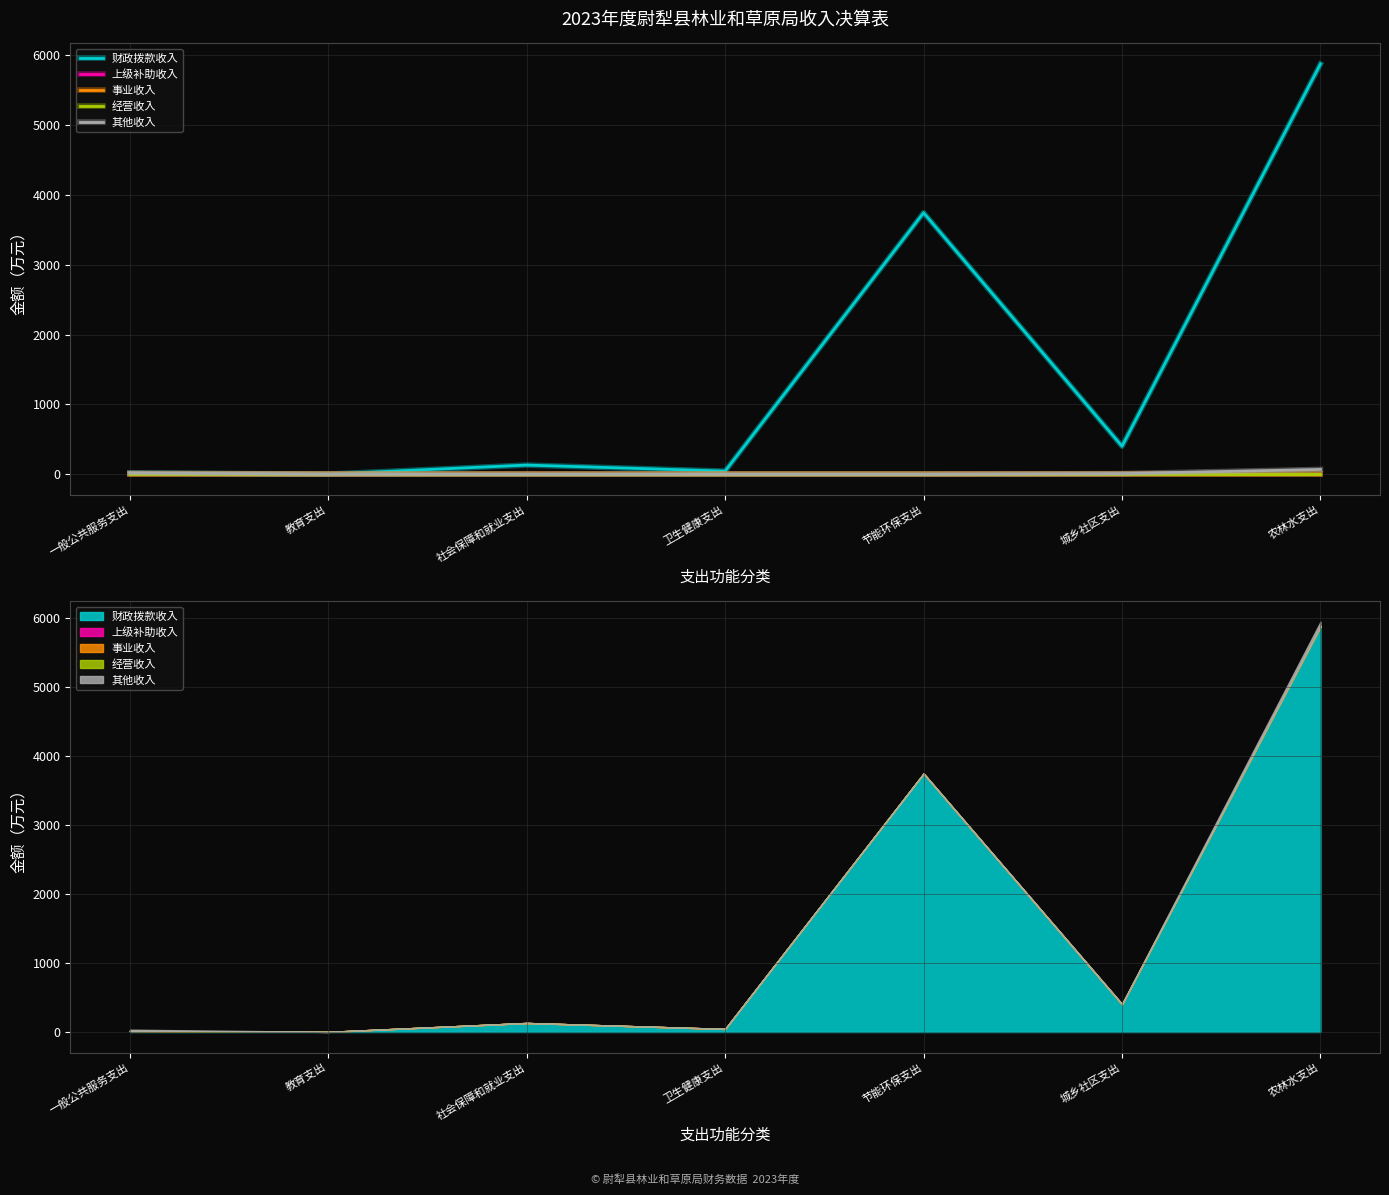

True or false: 上级补助收入 has a value of 0.0 at 卫生健康支出.

True